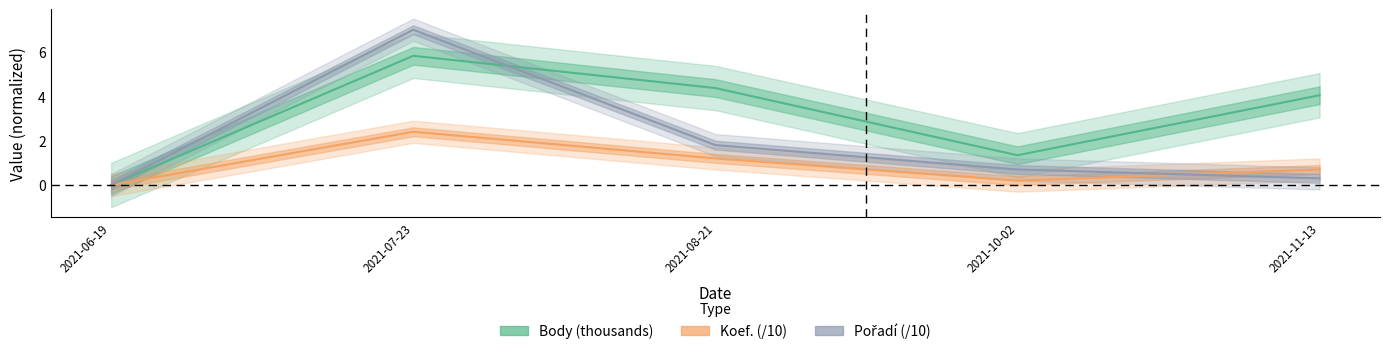

Reading left to right, list all the values displayed in this chart.

Body (thousands): 0.0	5.8	4.4	1.3	4.0
Koef. (/10): 0.0	2.4	1.2	0.2	0.7
Pořadí (/10): 0.0	7.0	1.8	0.7	0.3